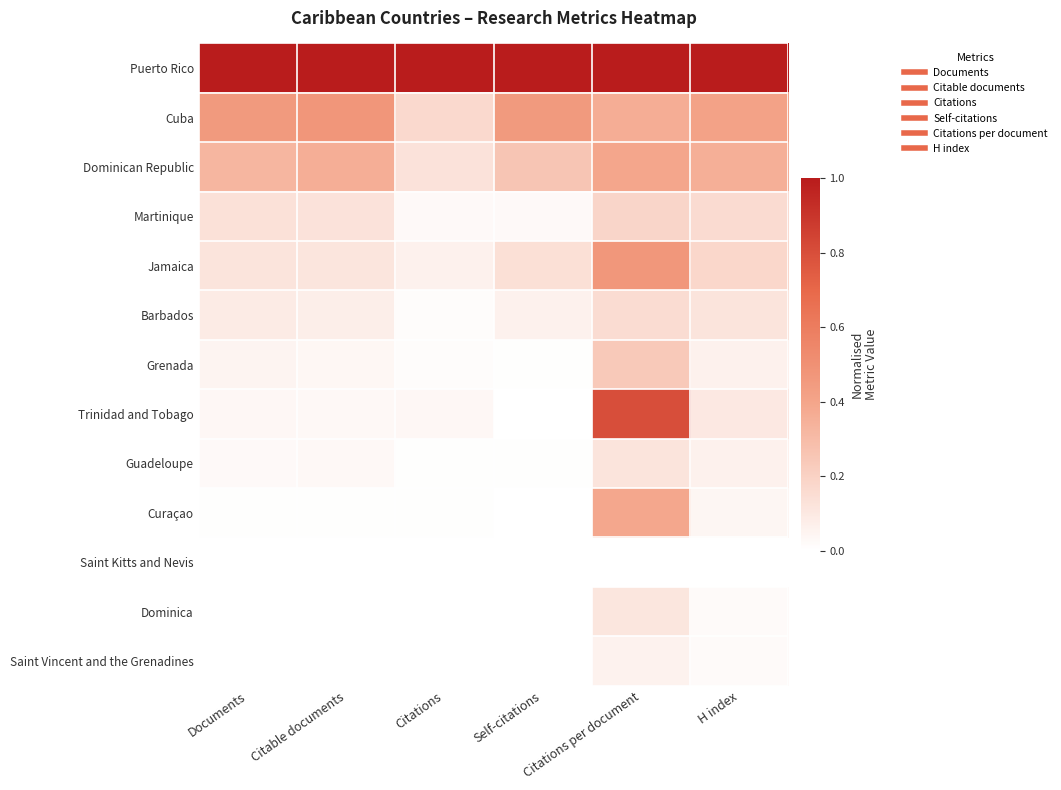

At how many categories does at least one series exceed 0?

6